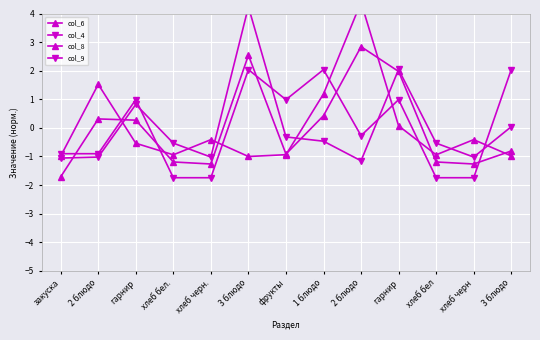

Which series has the widest spread of values?

col_8